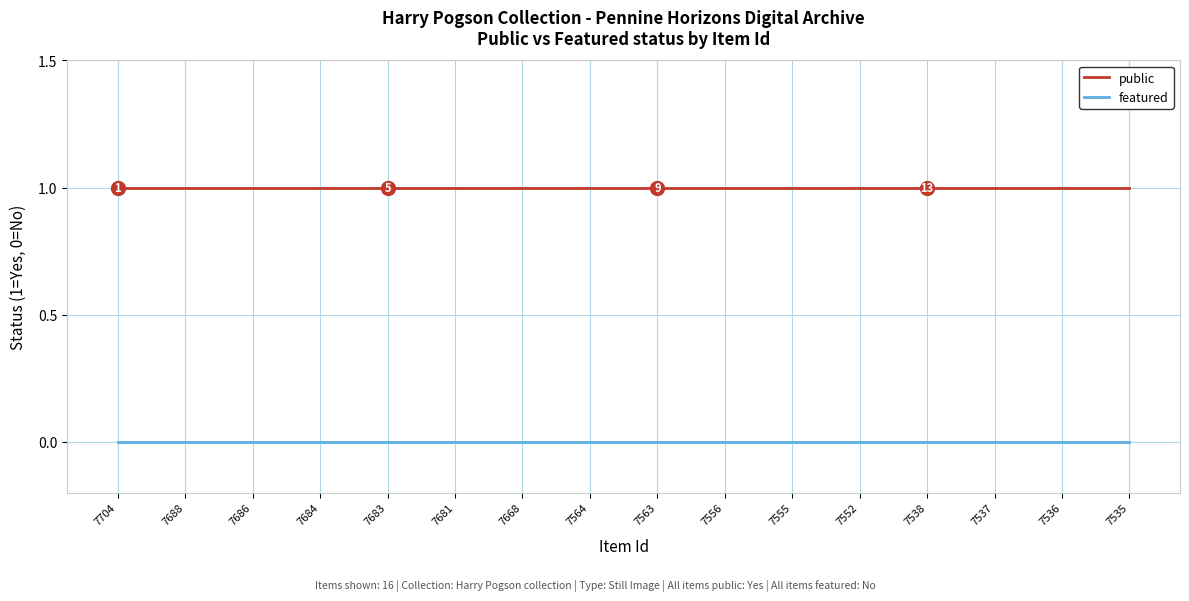

True or false: featured has a value of 0 at 7552.

True